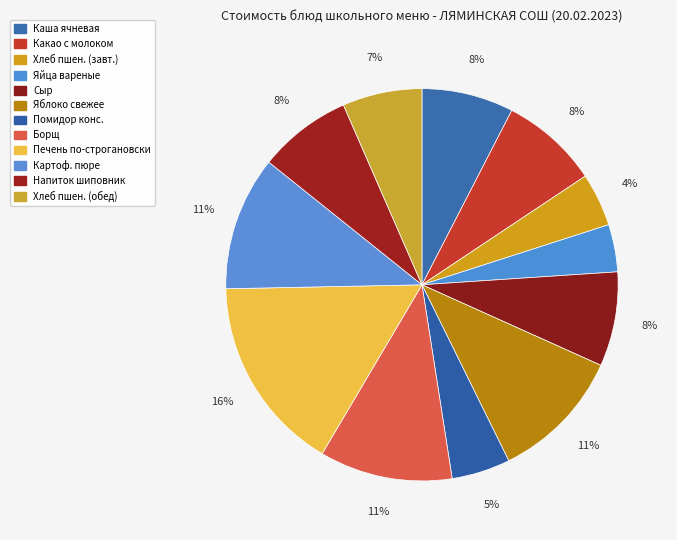

Count the number of slices in the pie.

12